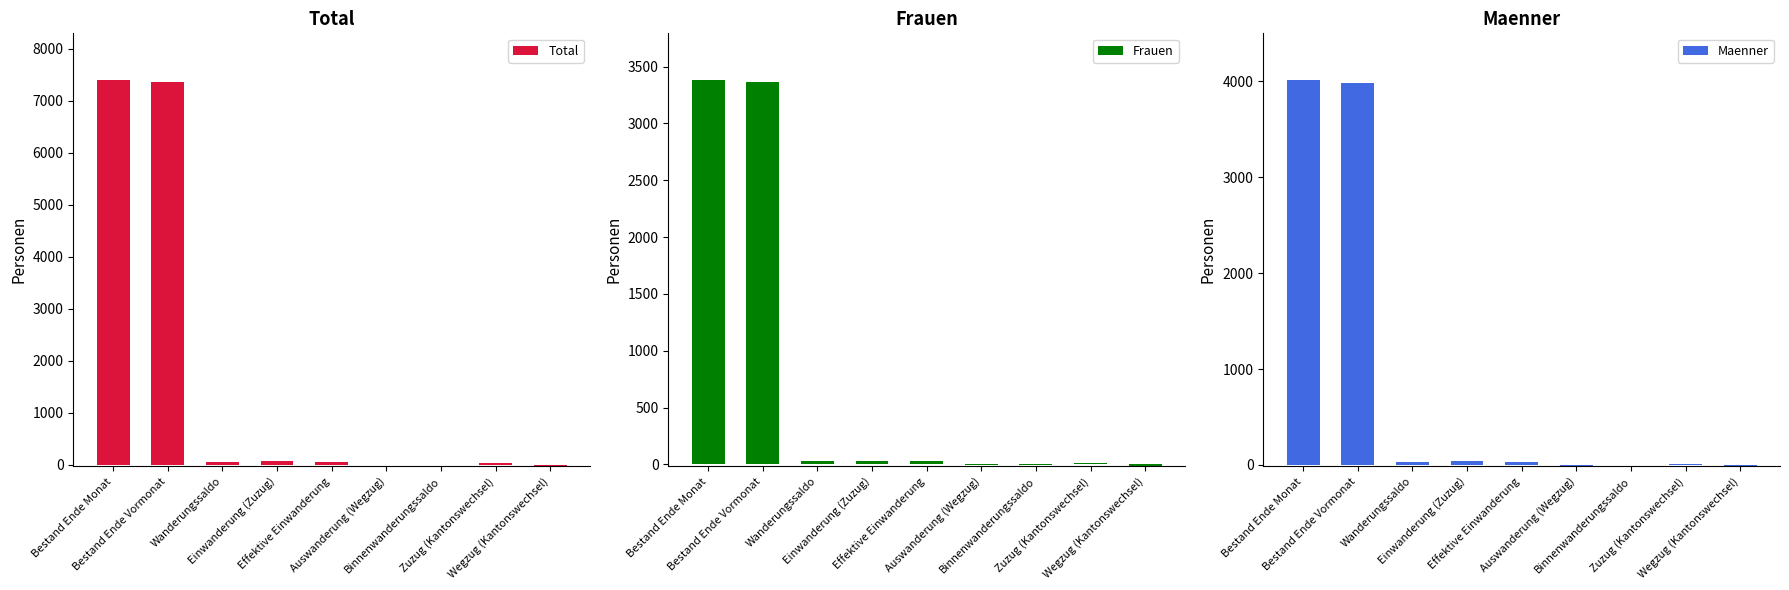

What is the label of the 2nd bar from the left?

Bestand Ende Vormonat